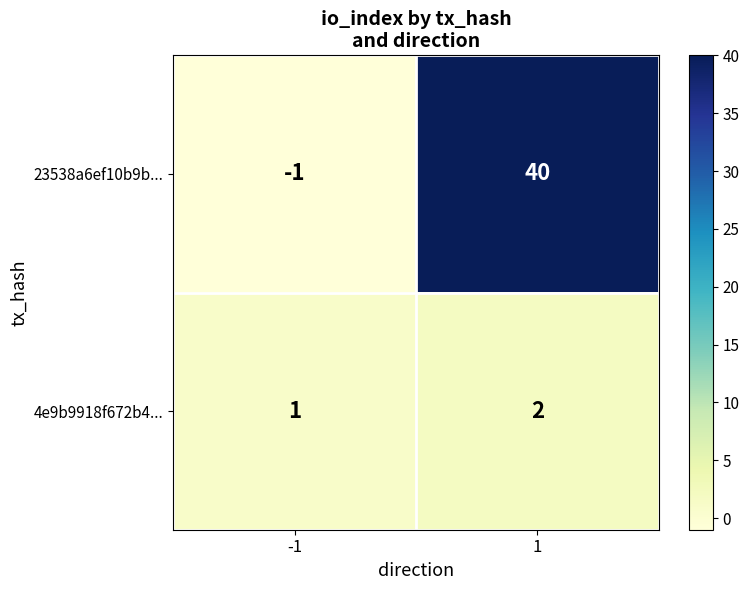

What is the total value across all series at 1?

42